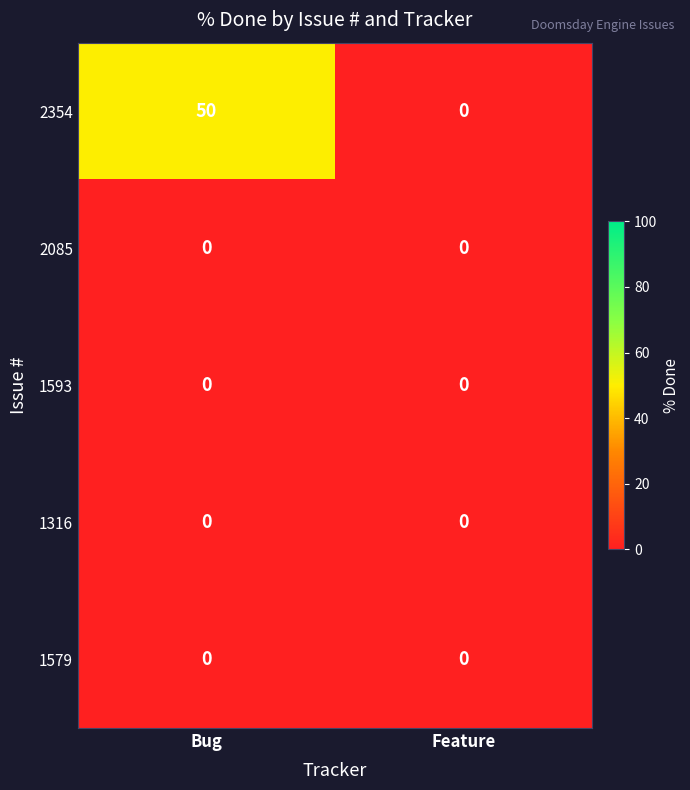

At which category does the chart reach its peak across all series?

Bug